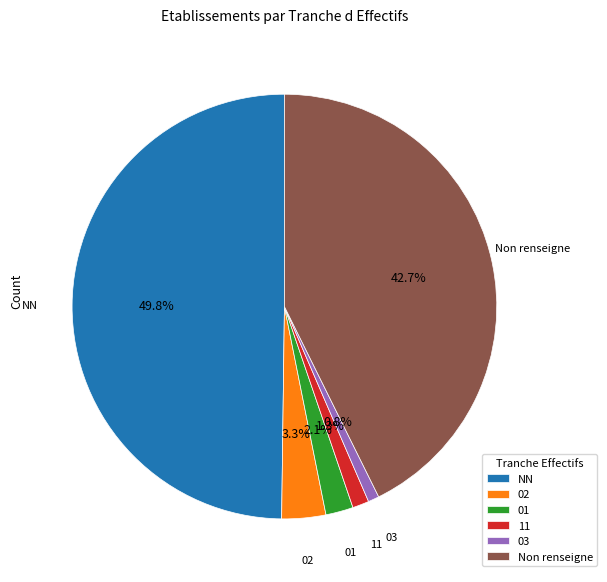

Does Non renseigne account for over 50% of the chart?

No